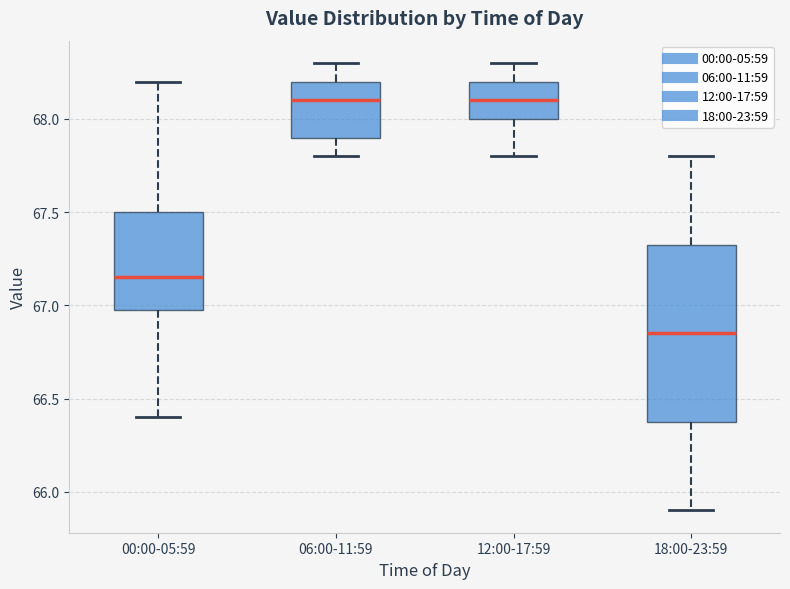

Reading left to right, transcribe this box plot: for each box, give where its median line is, the range the box spans, and where its two whiskers end, as read against the y-axis. The values are not printed on the chart, so give them approximately, as read against the axis.

00:00-05:59: median 67.15, box 67.00 to 67.50, whiskers 66.40 to 68.20
06:00-11:59: median 68.10, box 67.90 to 68.20, whiskers 67.80 to 68.30
12:00-17:59: median 68.10, box 68.00 to 68.20, whiskers 67.80 to 68.30
18:00-23:59: median 66.85, box 66.40 to 67.35, whiskers 65.90 to 67.80